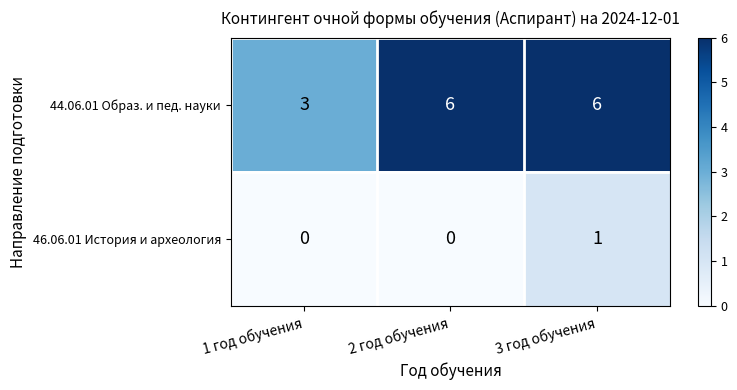

The value of 44.06.01 Образ. и пед. науки at 1 год обучения is 3. True or false?

True